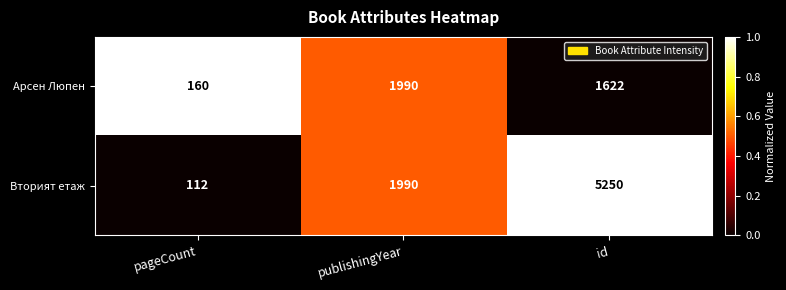

What is the difference between the Арсен Люпен values at id and publishingYear?

368